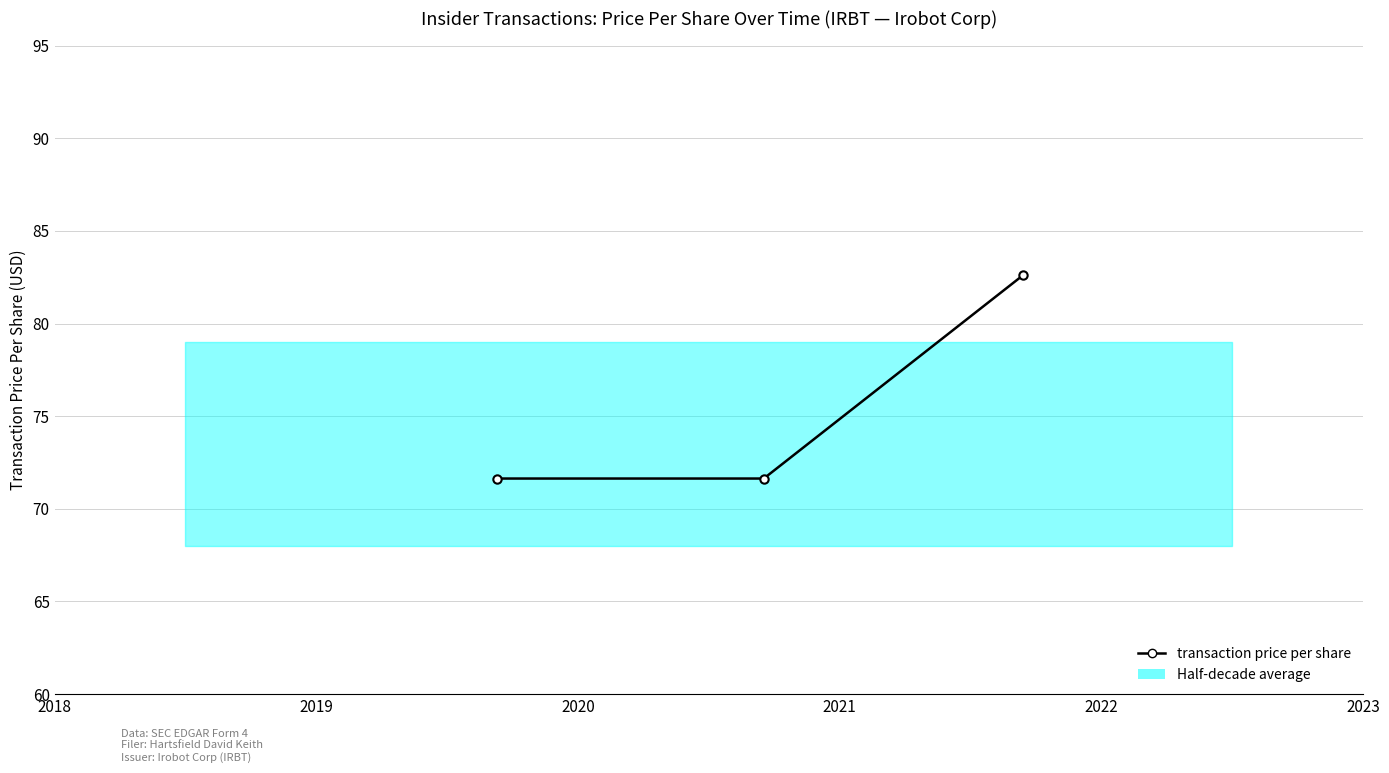

What is the smallest value displayed?

71.6